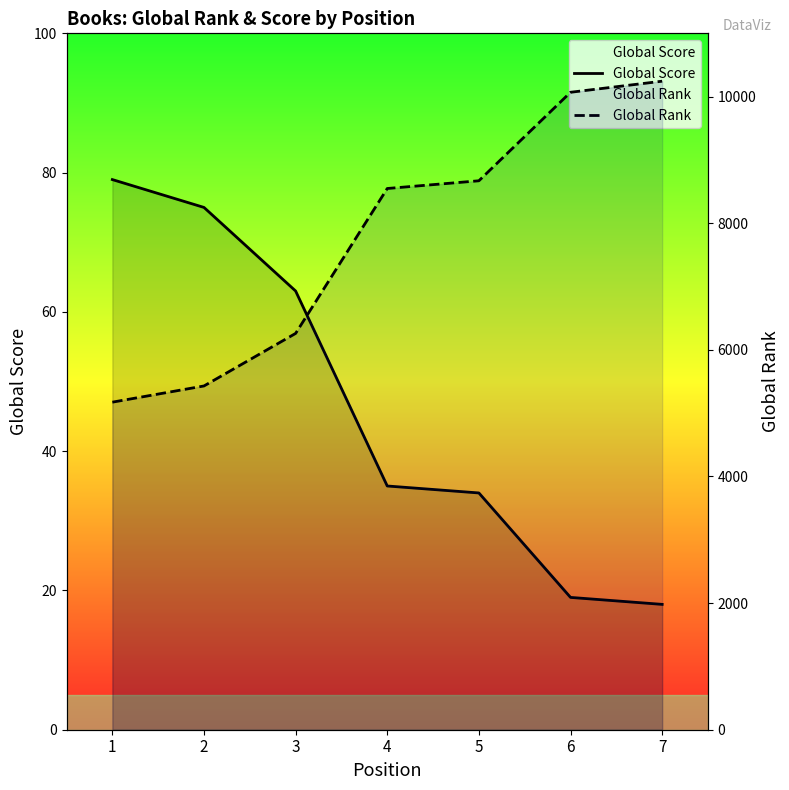

What is the minimum value shown in the chart?

18